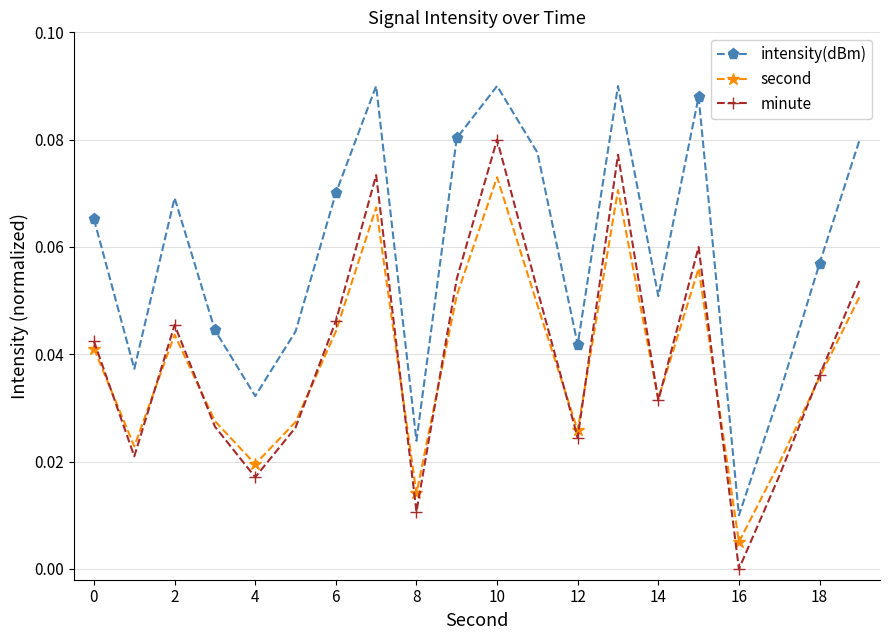

How many categories are shown in the chart?

20